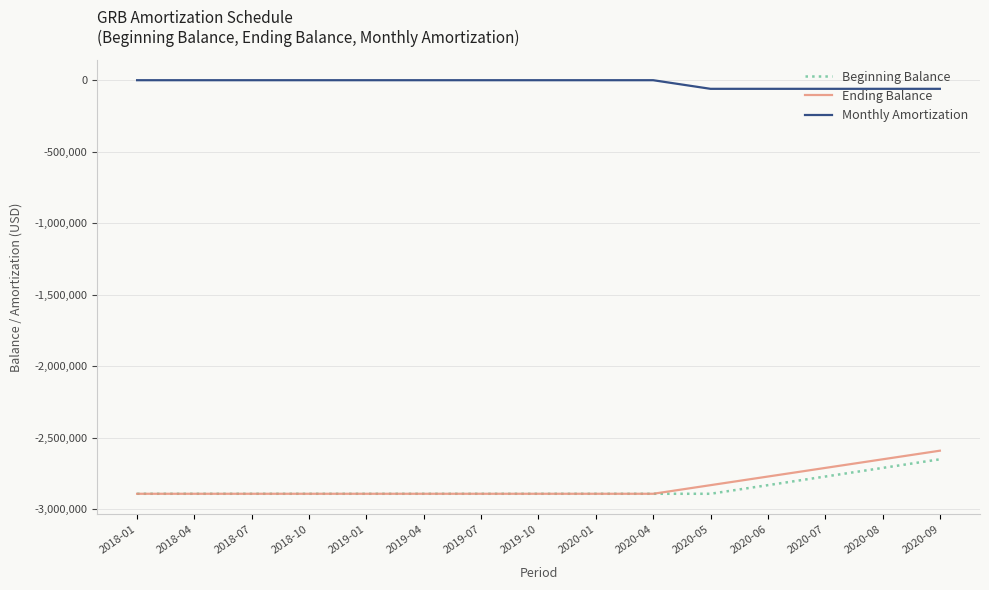

True or false: Beginning Balance and Monthly Amortization intersect in this chart.

False